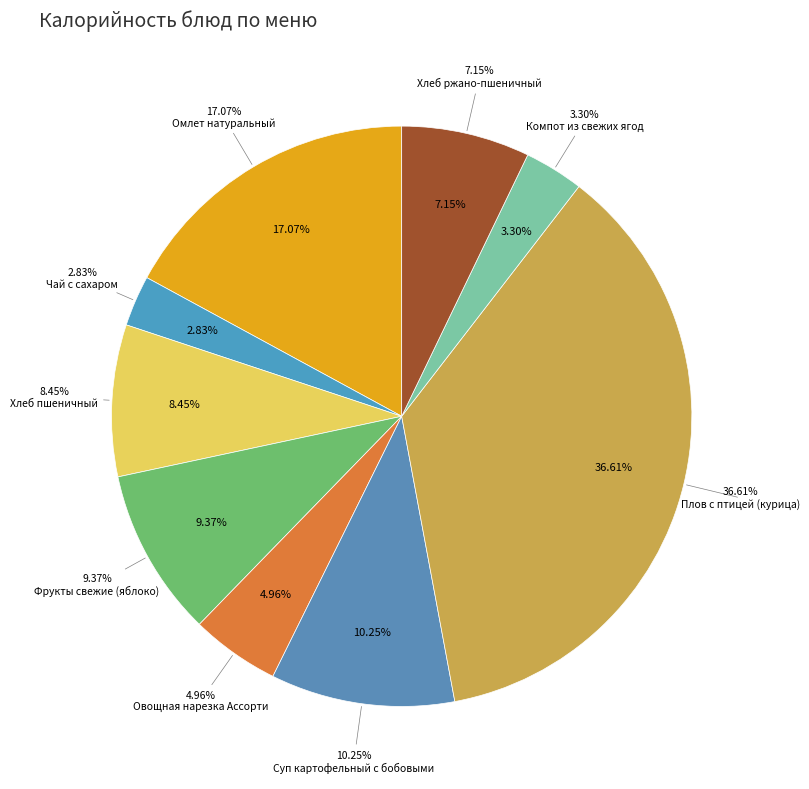

To the nearest percent, what is the combined percentage of Фрукты свежие (яблоко) and Компот из свежих ягод?

13%